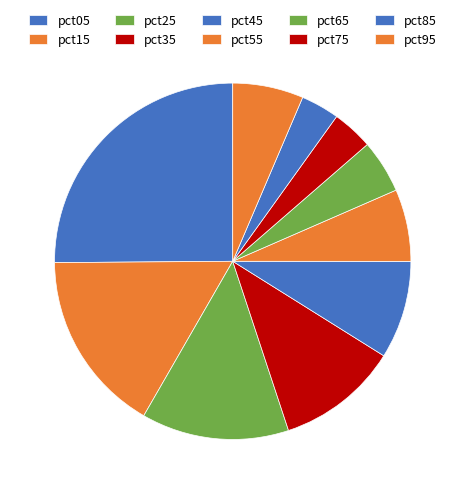

Is it true that pct95 is 6% of the pie?

True